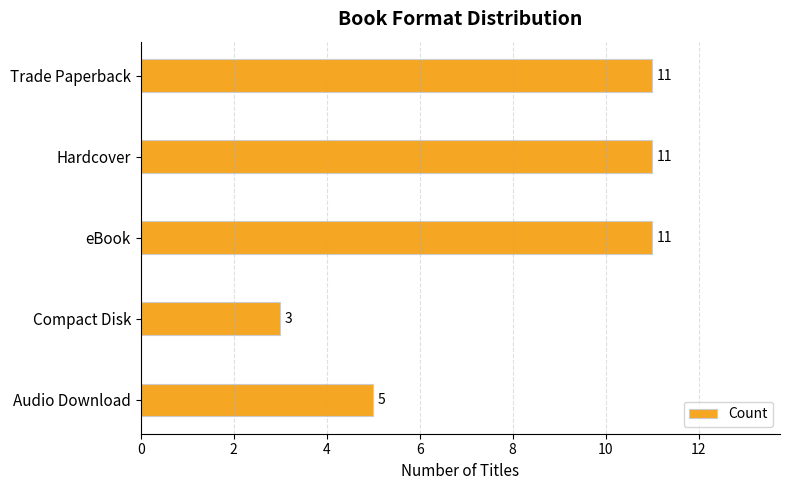

What is the maximum value shown in the chart?

11